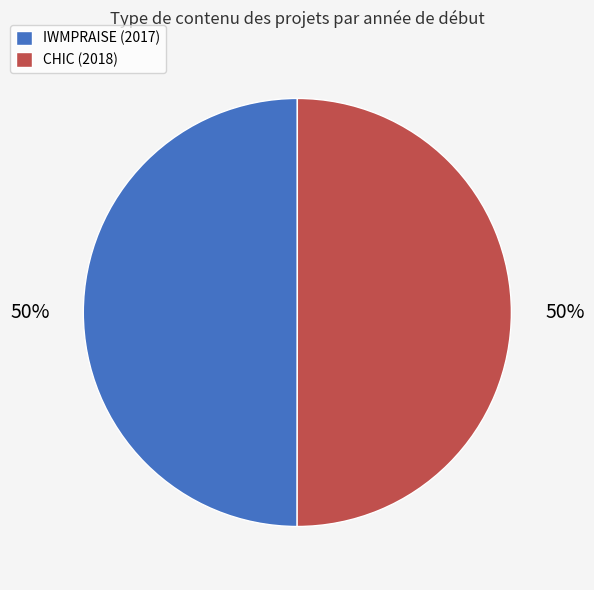

To the nearest percent, what is the average slice percentage?

50%